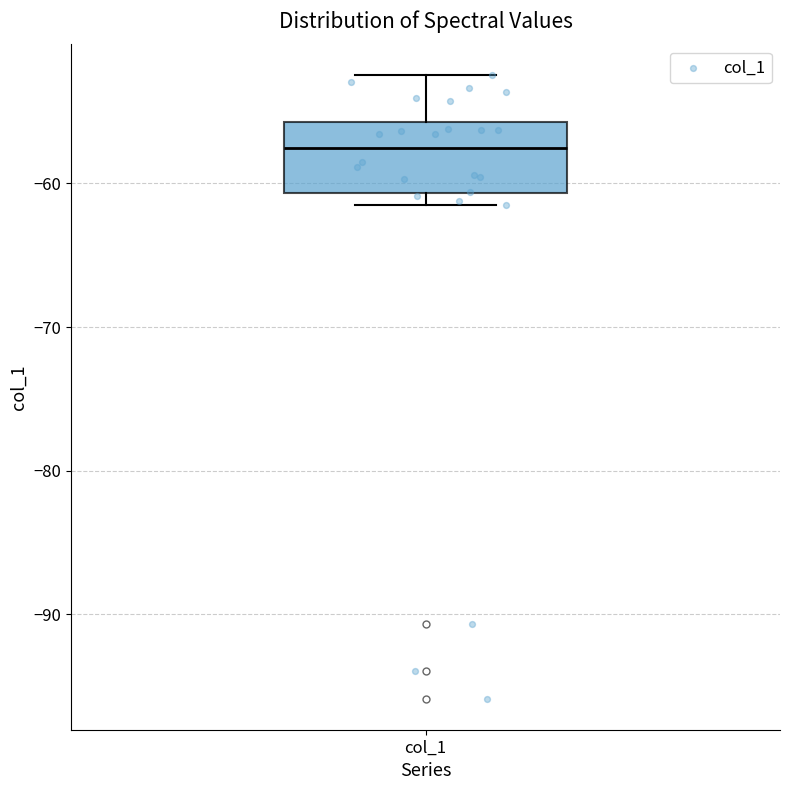

Read this box plot against the y-axis: the position of the median line, the range covered by the box, and the ends of both whiskers. The values are not printed on the chart, so give them approximately, as read against the axis.

median -58, box -61 to -56, whiskers -62 to -52